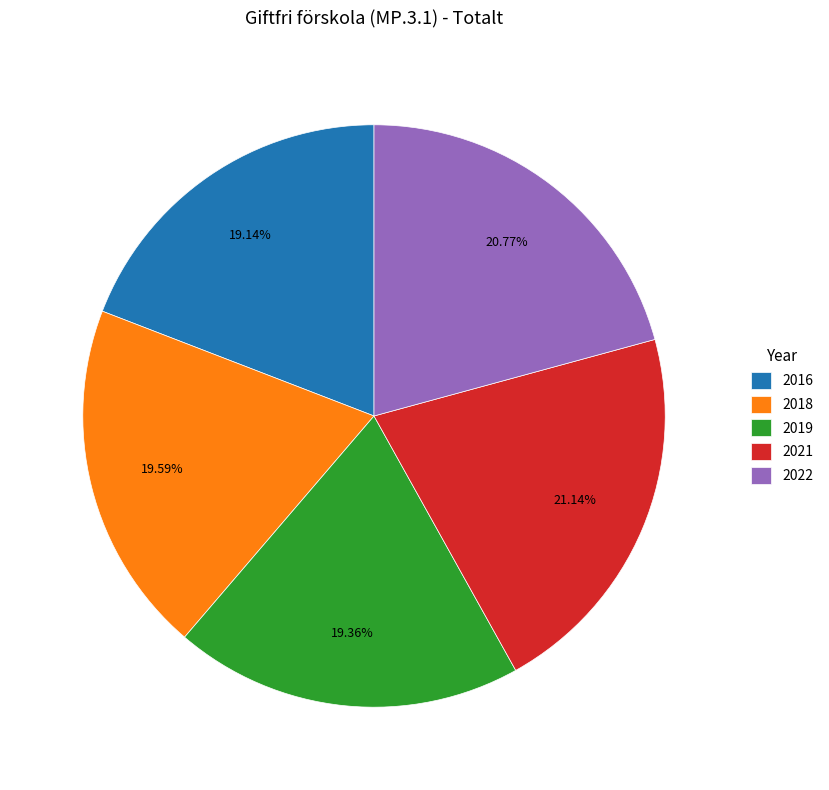

How many segments does this pie chart have?

5